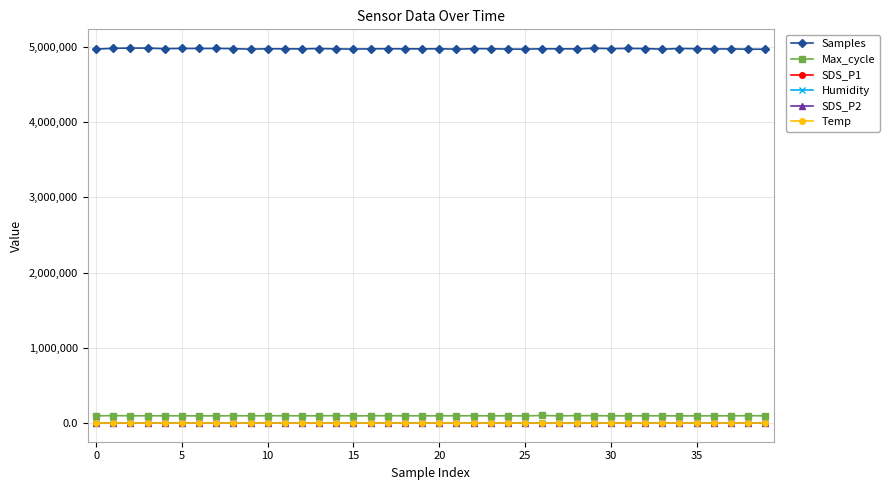

True or false: Temp has more than 0 points higher than both neighbors.

True